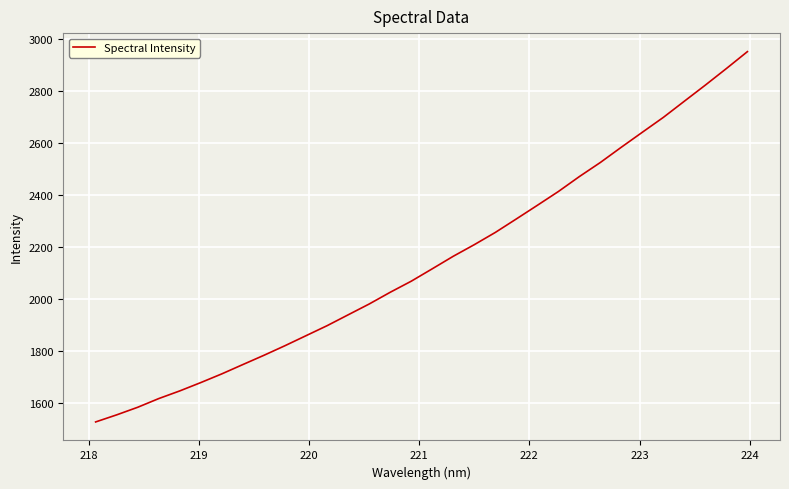

What is the maximum value shown in the chart?

2952.2